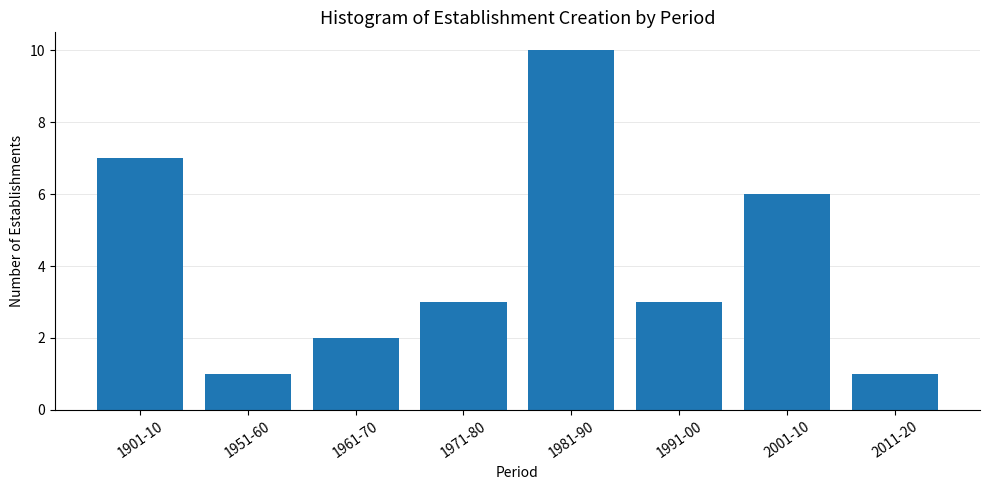

Reading right to left, list all the values displayed in this chart.

1	6	3	10	3	2	1	7